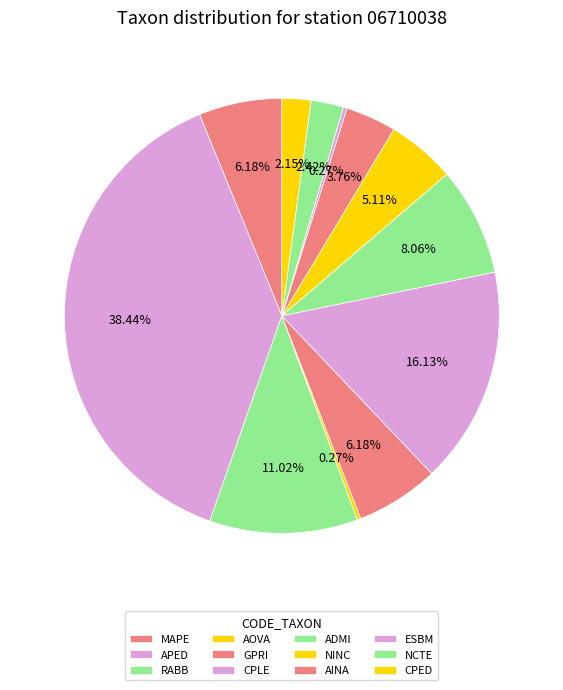

To the nearest percent, what is the difference between the CPED and GPRI slice percentages?

4%